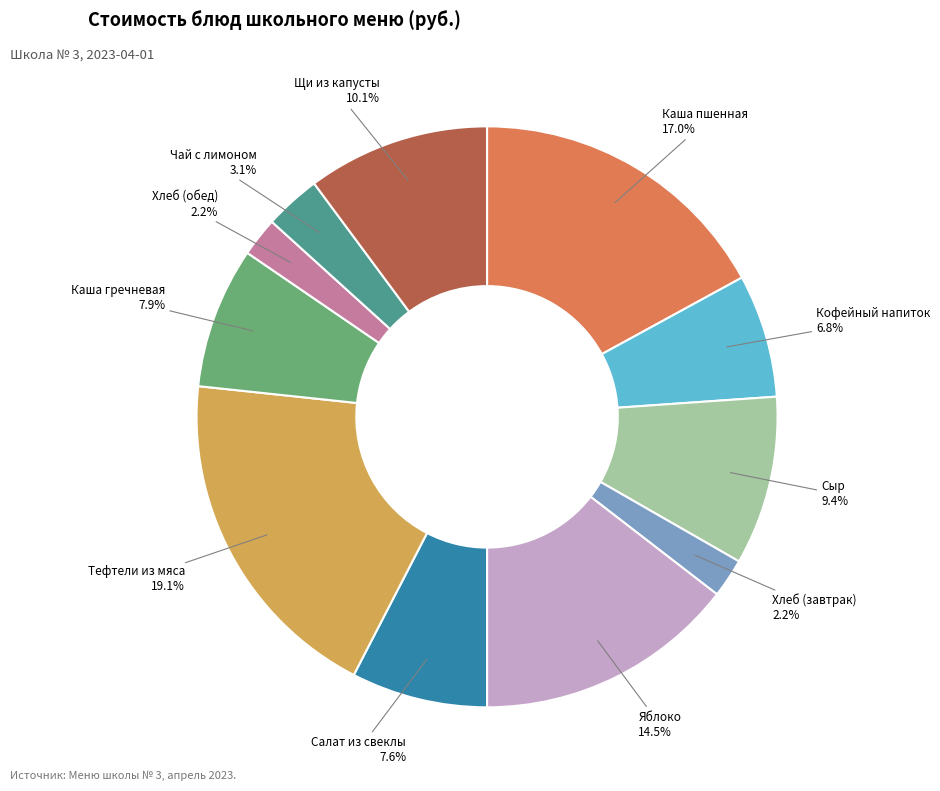

Is there any slice that represents more than half of the pie?

No